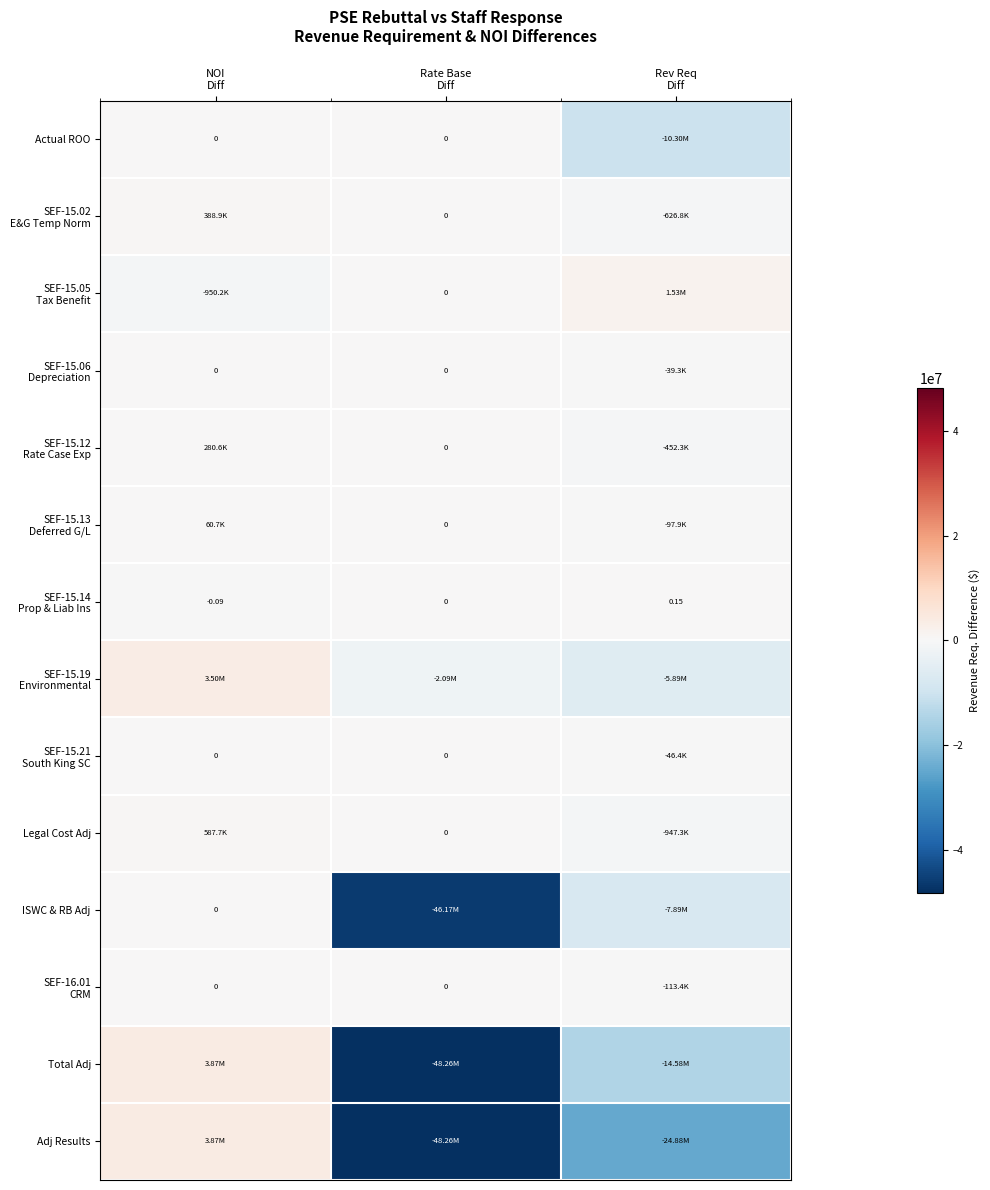

Is the value of SEF-15.14 Prop & Liab Ins at Rev Req Diff greater than the value of SEF-16.01 CRM at Rate Base Diff?

Yes